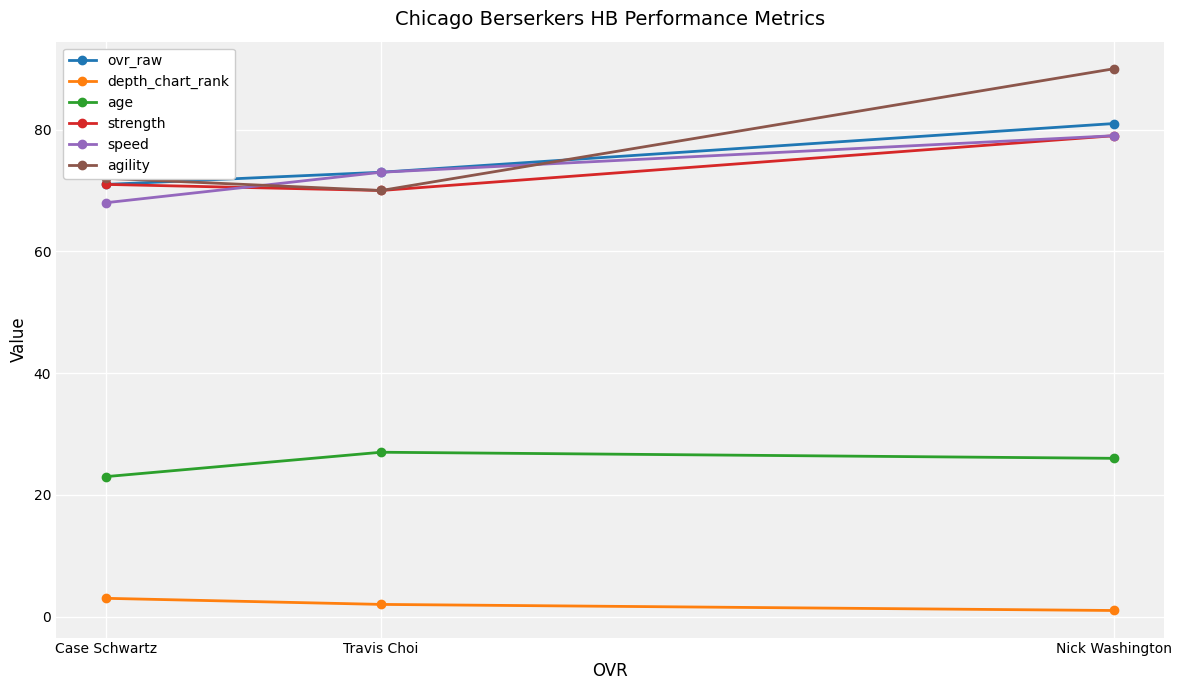

What are all the series names shown in the legend?

ovr_raw, depth_chart_rank, age, strength, speed, agility